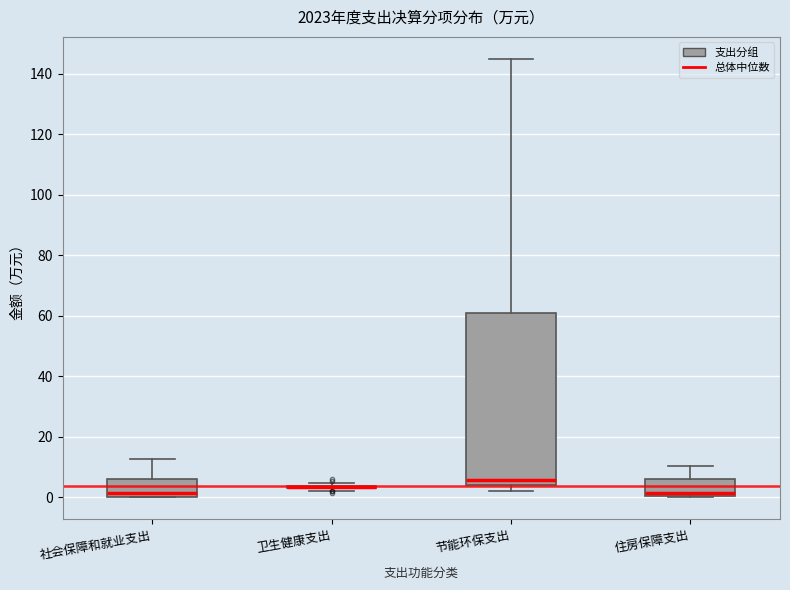

Reading left to right, transcribe this box plot: for each box, give where its median line is, the range the box spans, and where its two whiskers end, as read against the y-axis. The values are not printed on the chart, so give them approximately, as read against the axis.

社会保障和就业支出: median 2, box 0 to 6, whiskers 0 to 12
卫生健康支出: box collapsed to a line at 4, whiskers 2 to 4
节能环保支出: median 6, box 4 to 60, whiskers 2 to 144
住房保障支出: median 2, box 0 to 6, whiskers 0 to 10